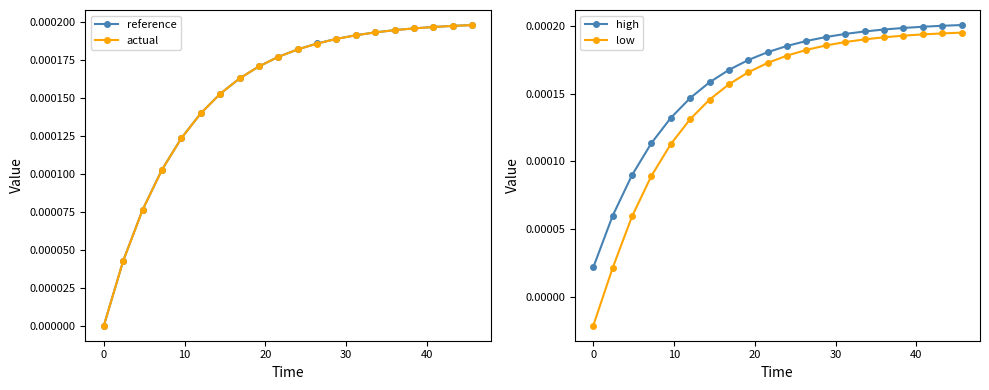

Count the high values in the range 0 to 1.

20